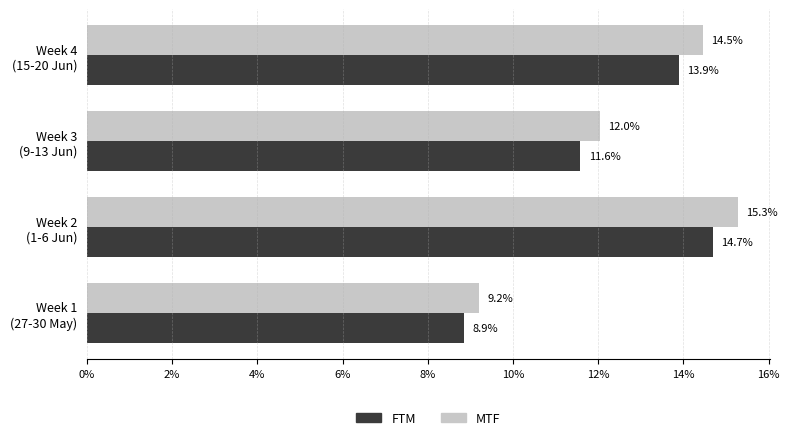

Which series has the largest total across all categories?

MTF